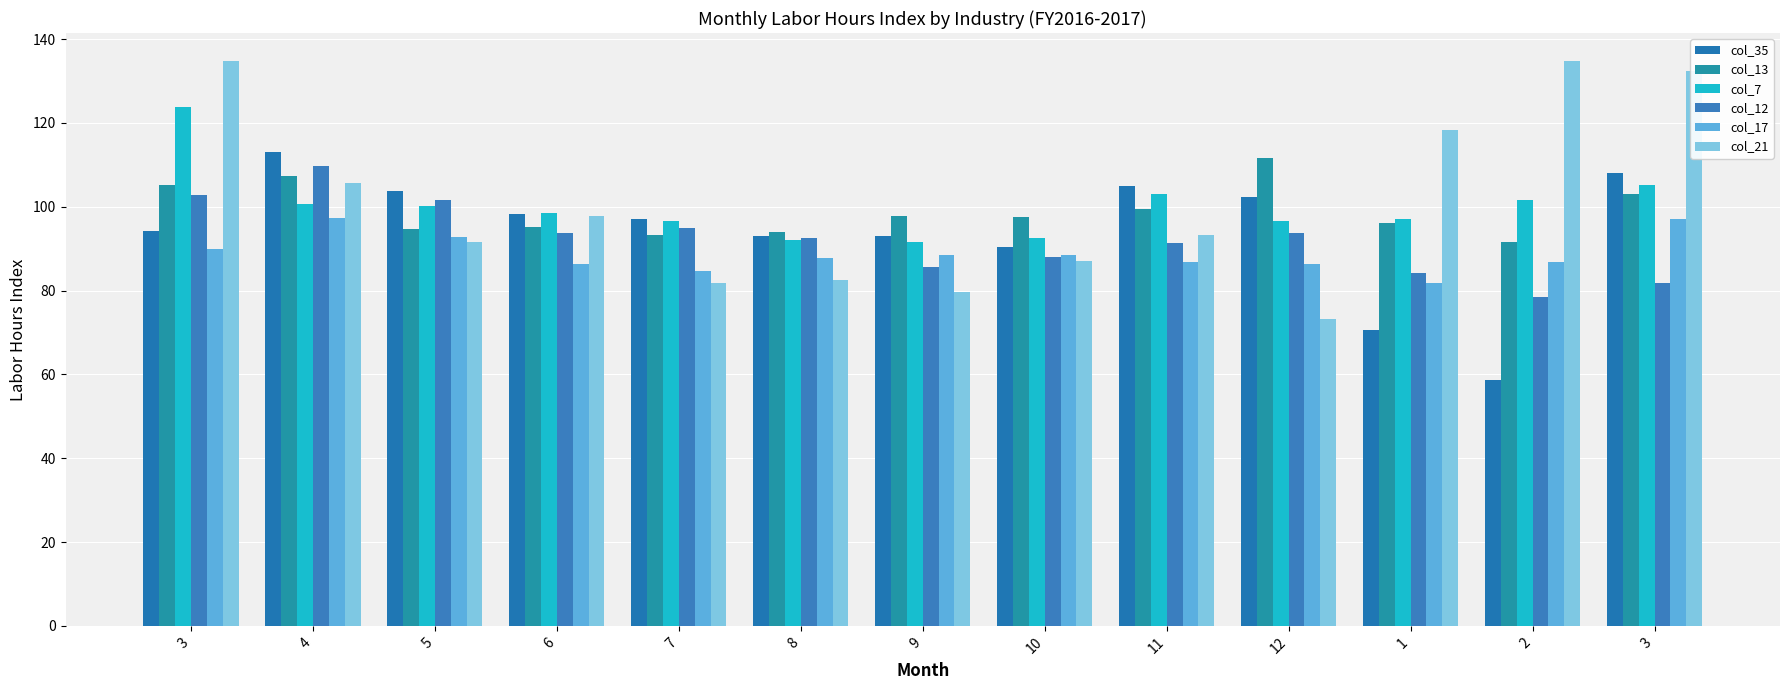

Which series has the largest range (max minus min)?

col_21